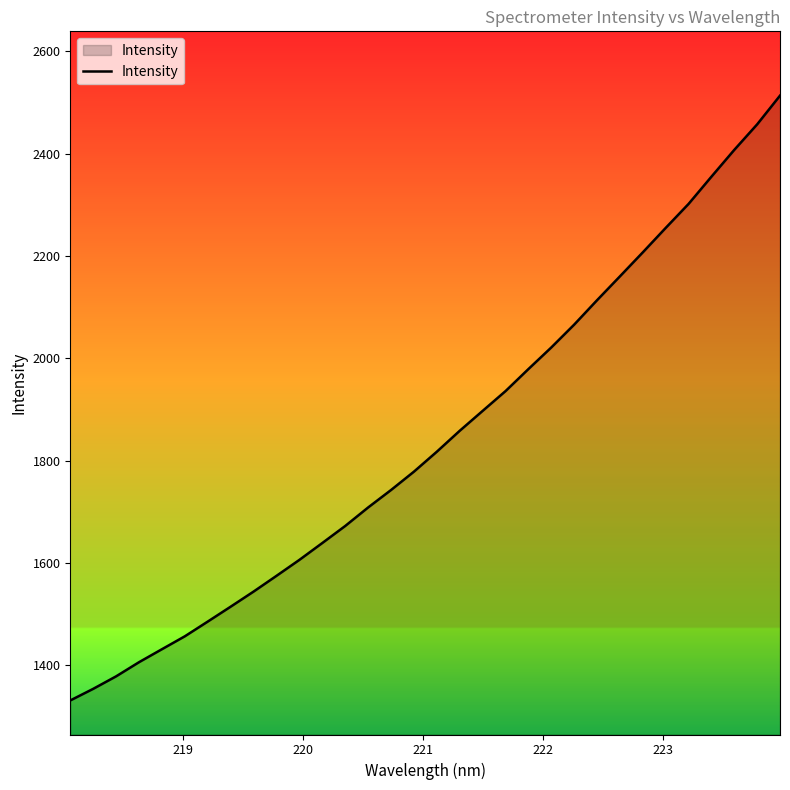

What is the minimum value shown in the chart?

1331.1